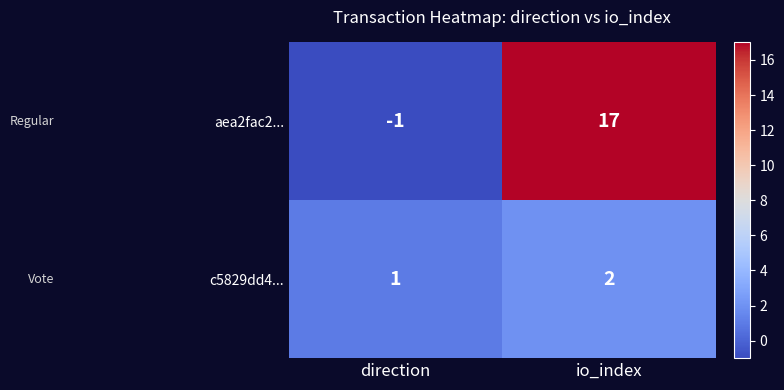

Rank the series by their maximum value, from lowest to highest.

c5829dd4..., aea2fac2...